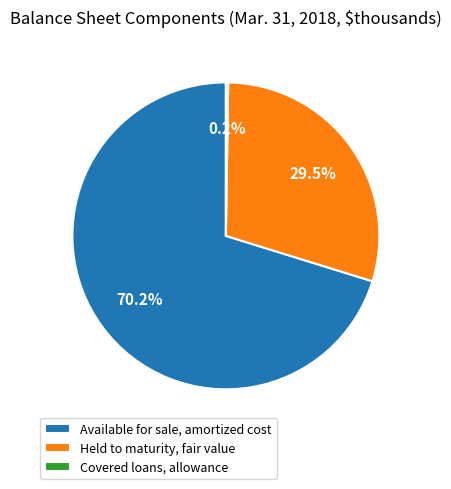

Is the sum of Held to maturity, fair value and Available for sale, amortized cost greater than half?

Yes